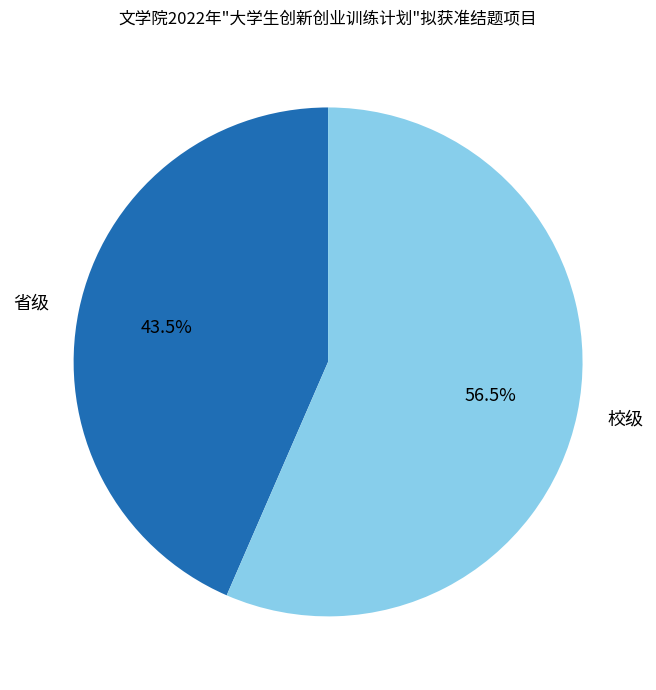

The 省级 slice represents 50% of the pie. True or false?

False